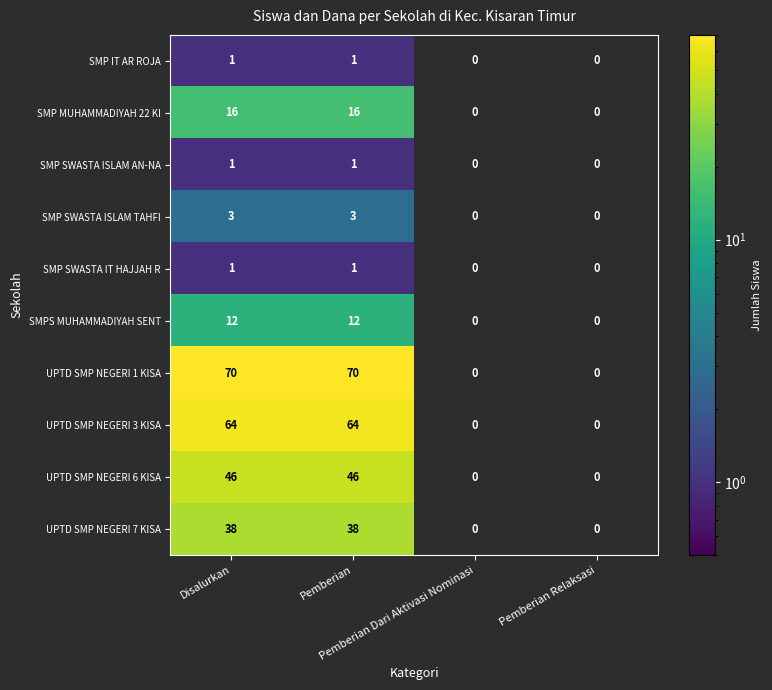

At which category does the chart reach its peak across all series?

Disalurkan